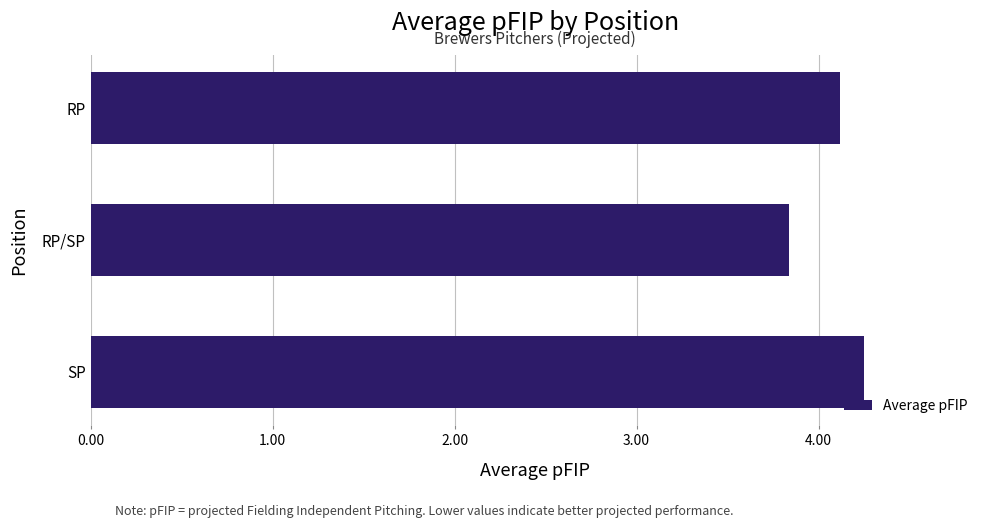

Read the value at RP/SP.

3.8